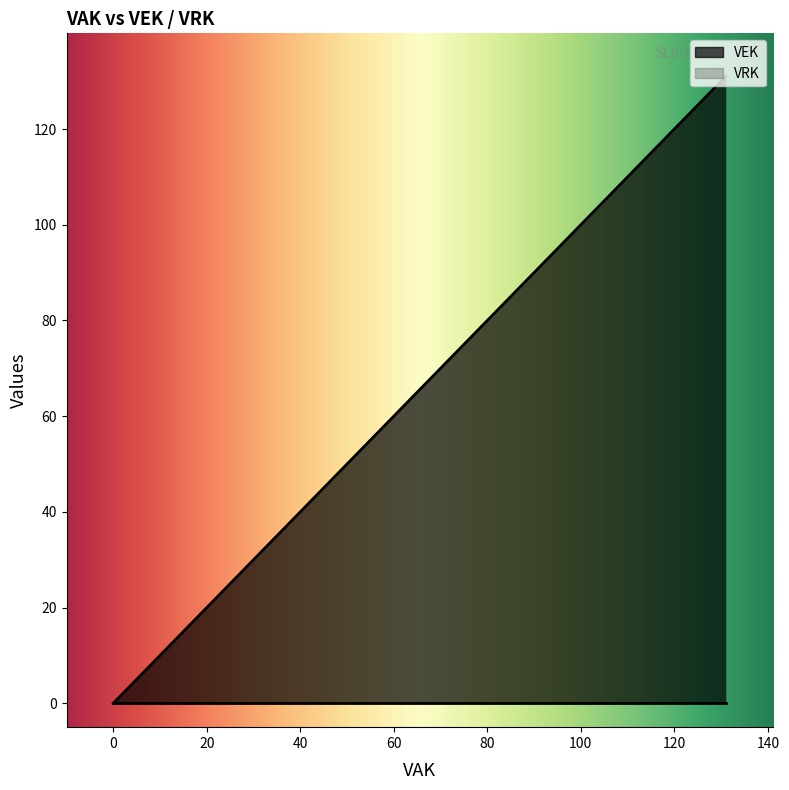

At how many categories does at least one series exceed 39?

1